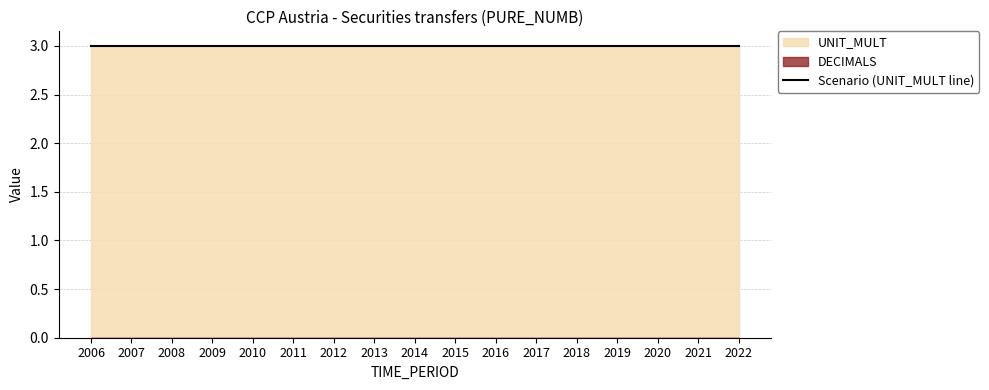

Does the chart display data point markers on the line(s)?

No